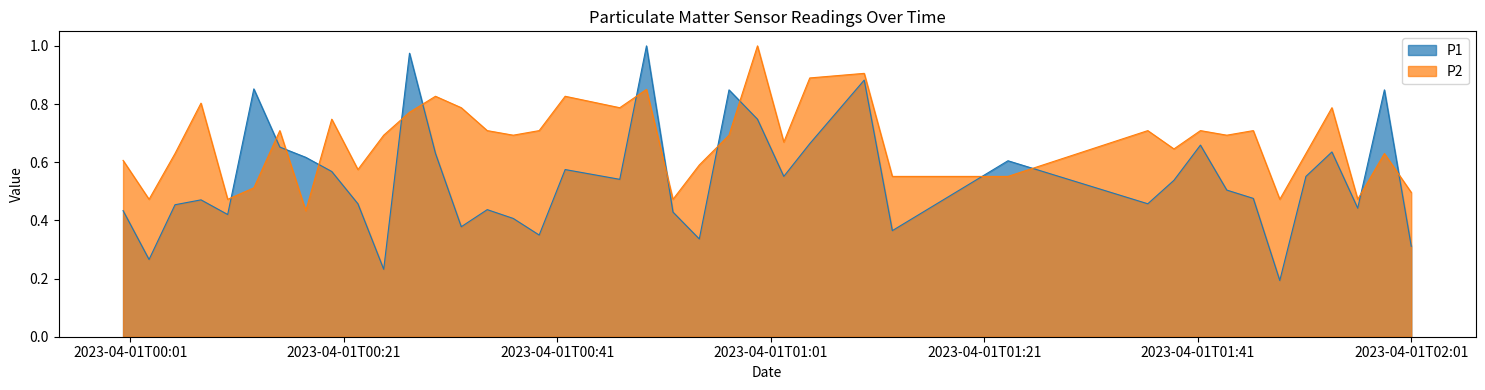

List the series in order of their overall mean, highest first.

P2, P1